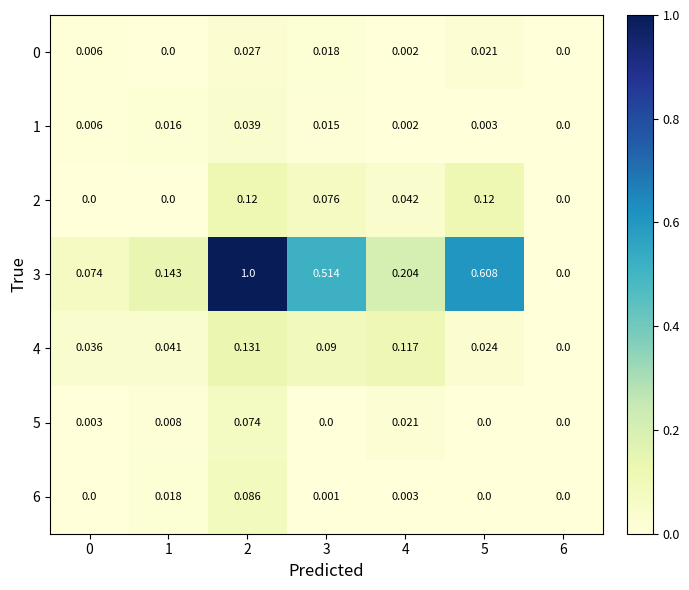

Which series has the widest spread of values?

3